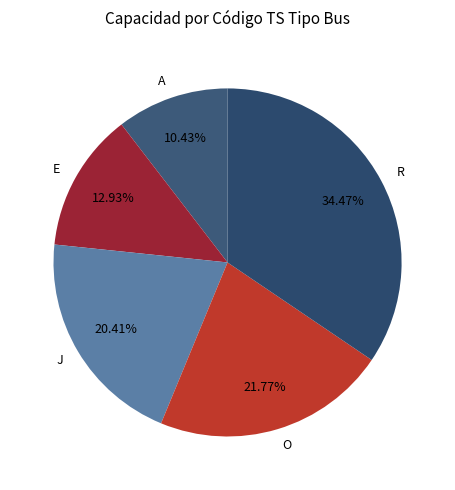

How many segments does this pie chart have?

5